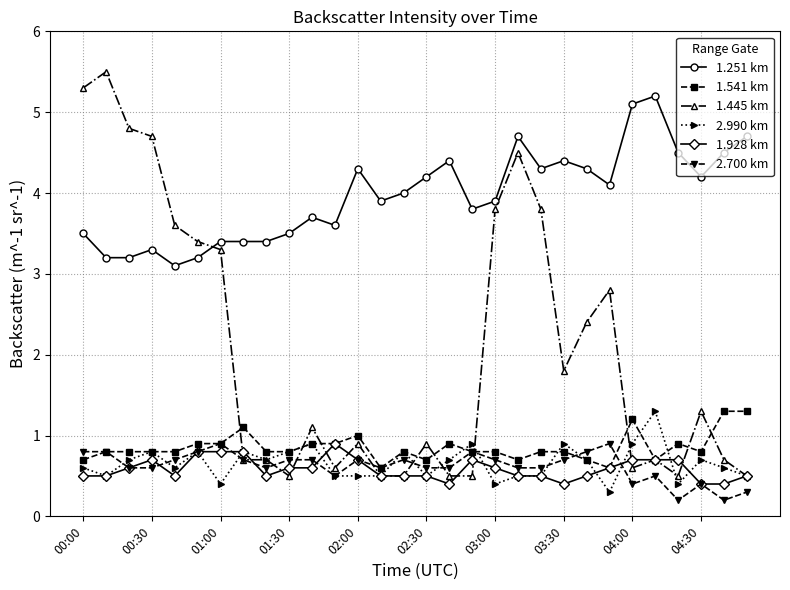

Count the number of data series in this chart.

6